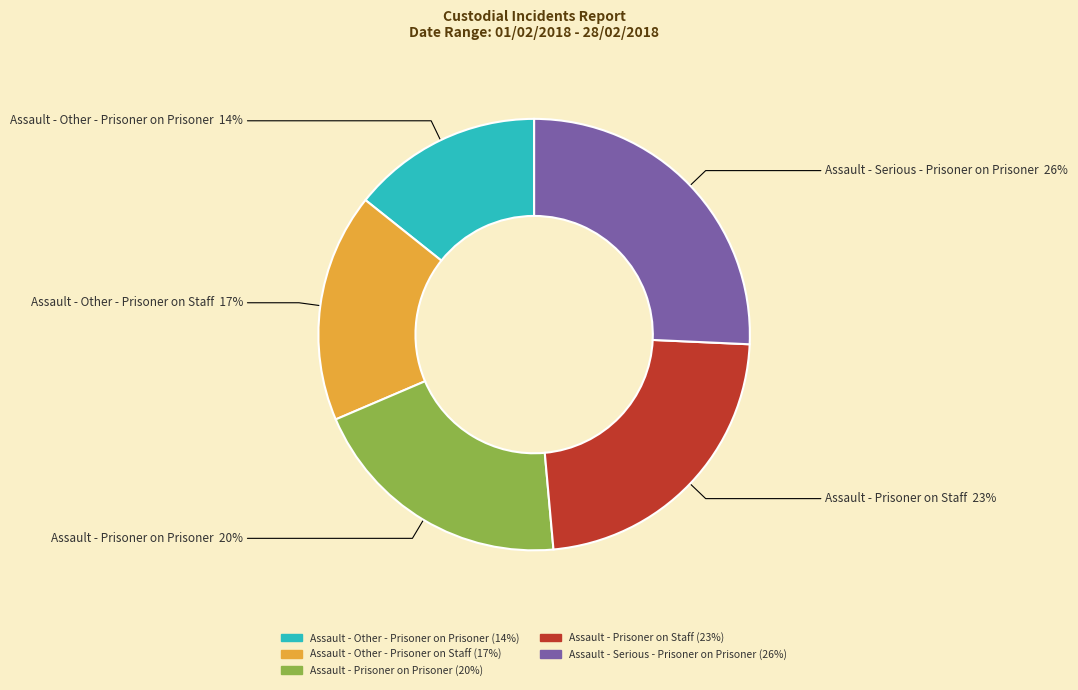

Do Assault - Prisoner on Staff and Assault - Other - Prisoner on Prisoner together represent more than half of the pie?

No